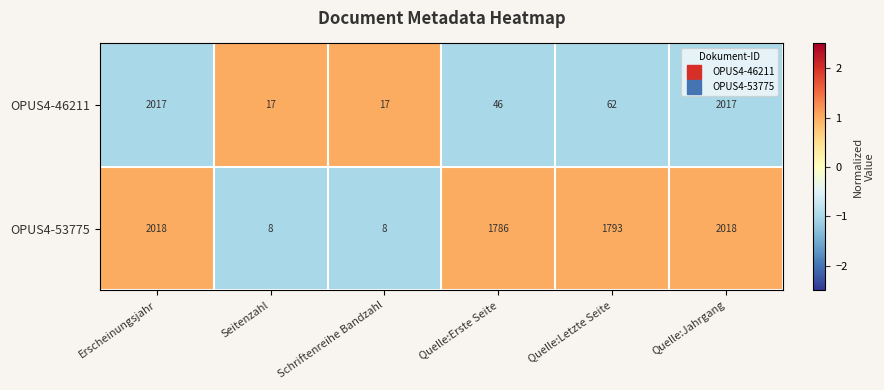

The value of OPUS4-46211 at Seitenzahl is 17. True or false?

True